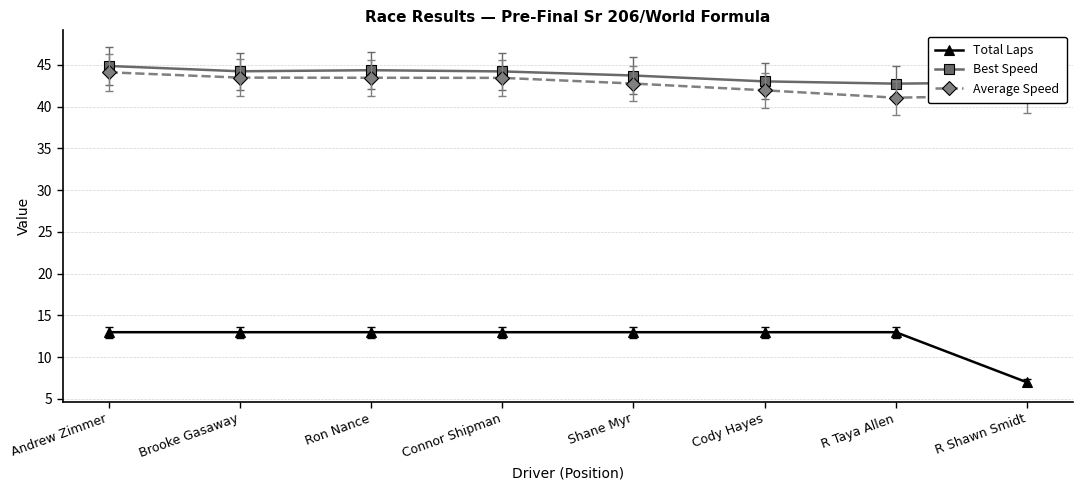

What is the minimum value shown in the chart?

7.0